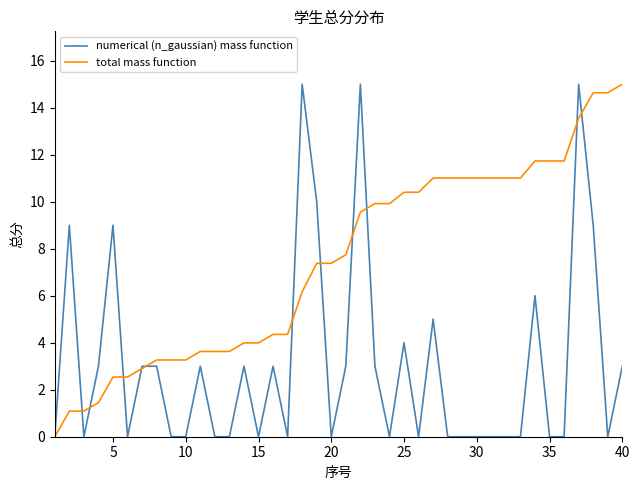

Reading left to right, what are all the values shown in this chart?

numerical (n_gaussian) mass function: 0.0	9.0	0.0	3.0	9.0	0.0	3.0	3.0	0.0	0.0	3.0	0.0	0.0	3.0	0.0	3.0	0.0	15.0	10.0	0.0	3.0	15.0	3.0	0.0	4.0	0.0	5.0	0.0	0.0	0.0	0.0	0.0	0.0	6.0	0.0	0.0	15.0	9.0	0.0	3.0
total mass function: 0.0	1.1	1.1	1.5	2.5	2.5	2.9	3.3	3.3	3.3	3.6	3.6	3.6	4.0	4.0	4.4	4.4	6.2	7.4	7.4	7.7	9.6	9.9	9.9	10.4	10.4	11.0	11.0	11.0	11.0	11.0	11.0	11.0	11.7	11.7	11.7	13.5	14.6	14.6	15.0